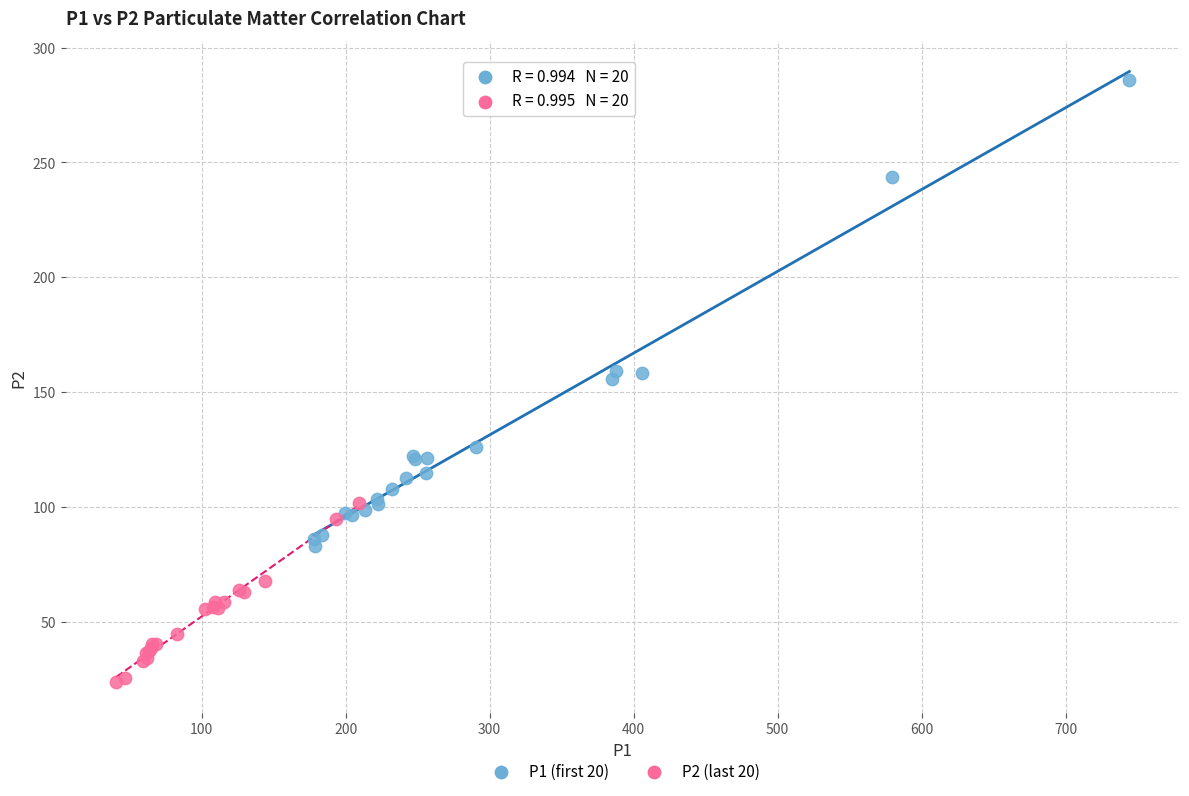

Which series has the largest Y range (max minus min)?

P1 (first 20)